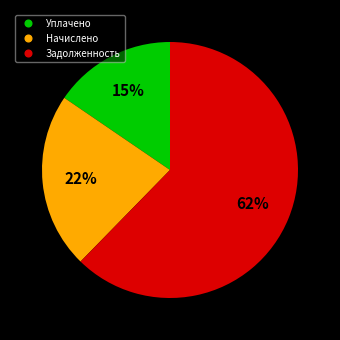

To the nearest percent, what is the difference between the largest and smallest slice percentages?

47%